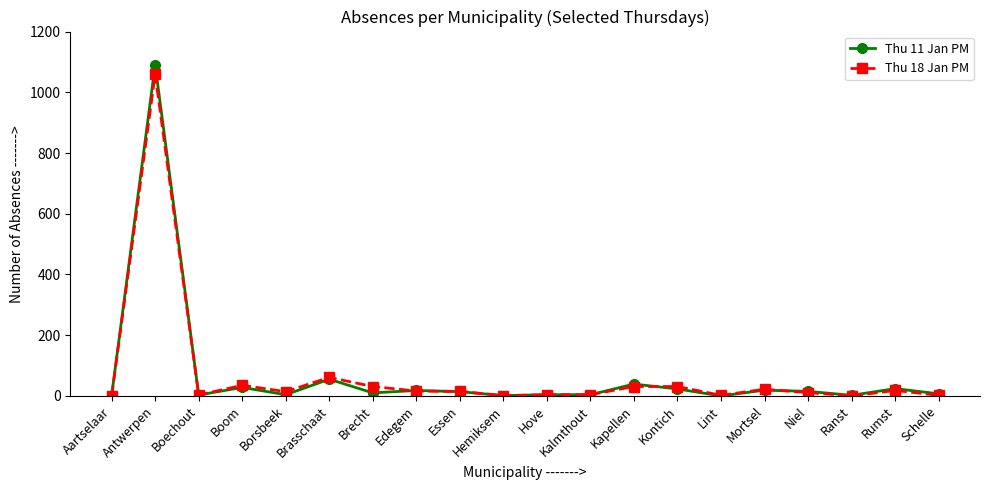

What are all the series names shown in the legend?

Thu 11 Jan PM, Thu 18 Jan PM